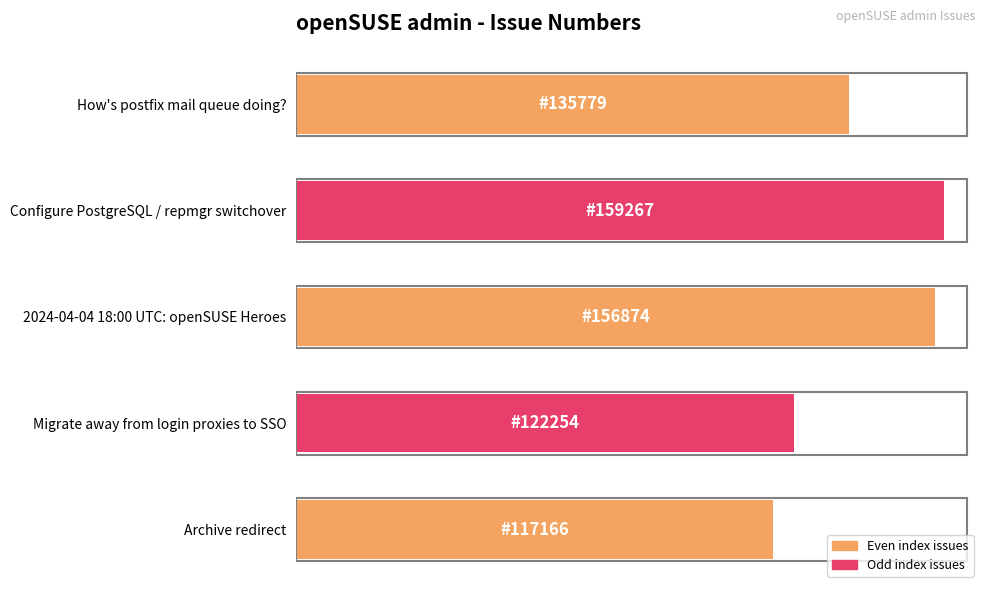

What is the sum of all values?

691340